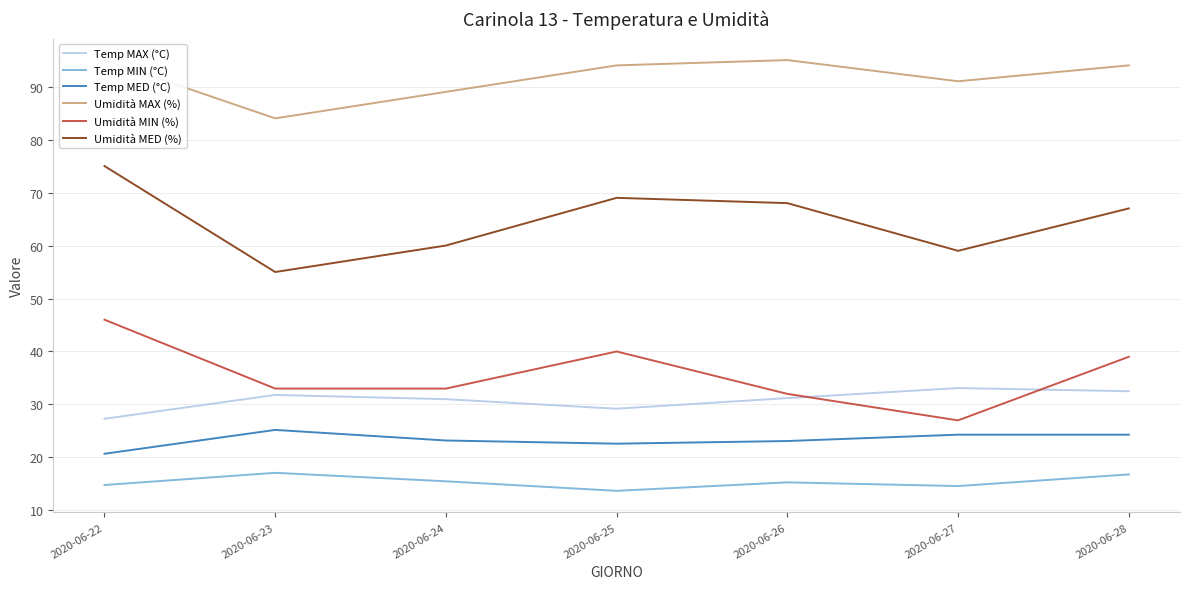

Is this an area chart (filled region under the line)?

No